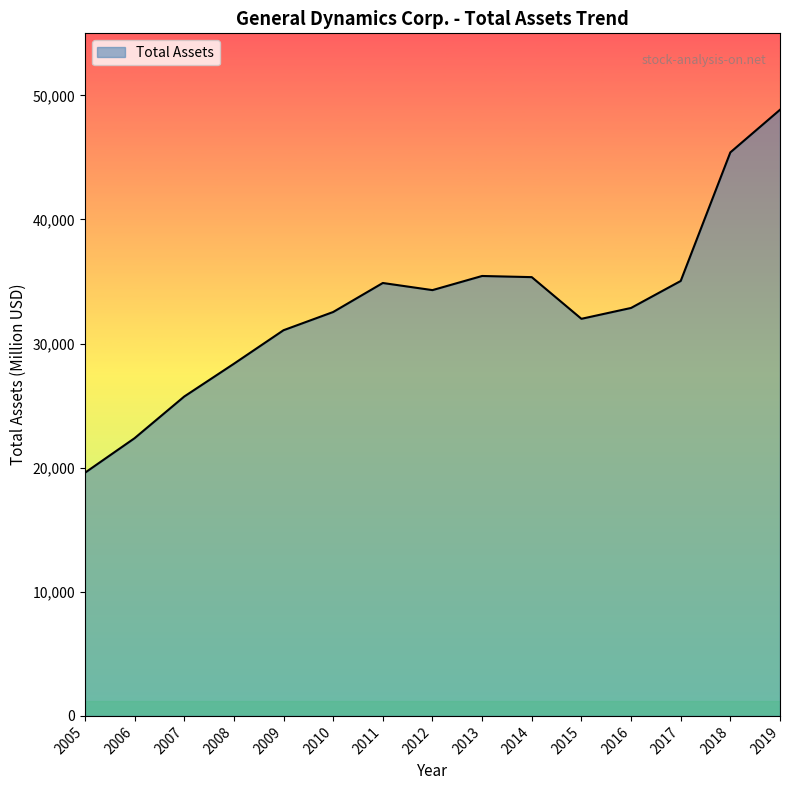

Which category has the highest value across all series?

2019